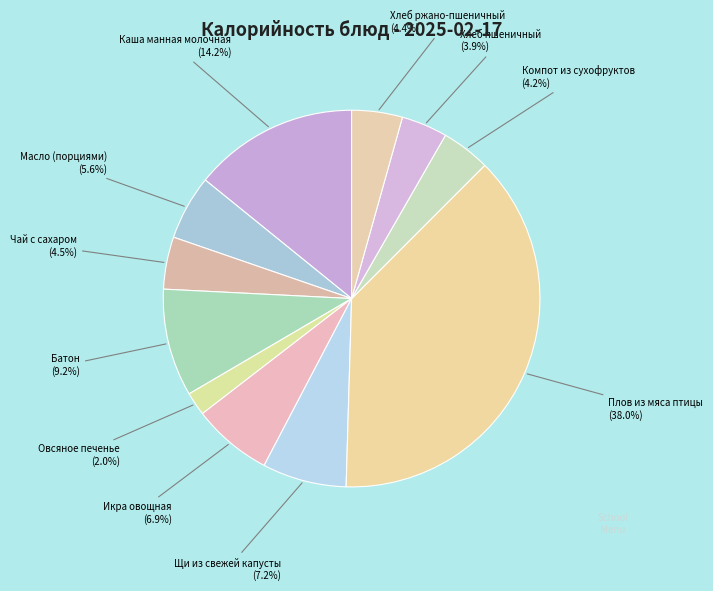

Which slice is the largest?

Плов из мяса птицы